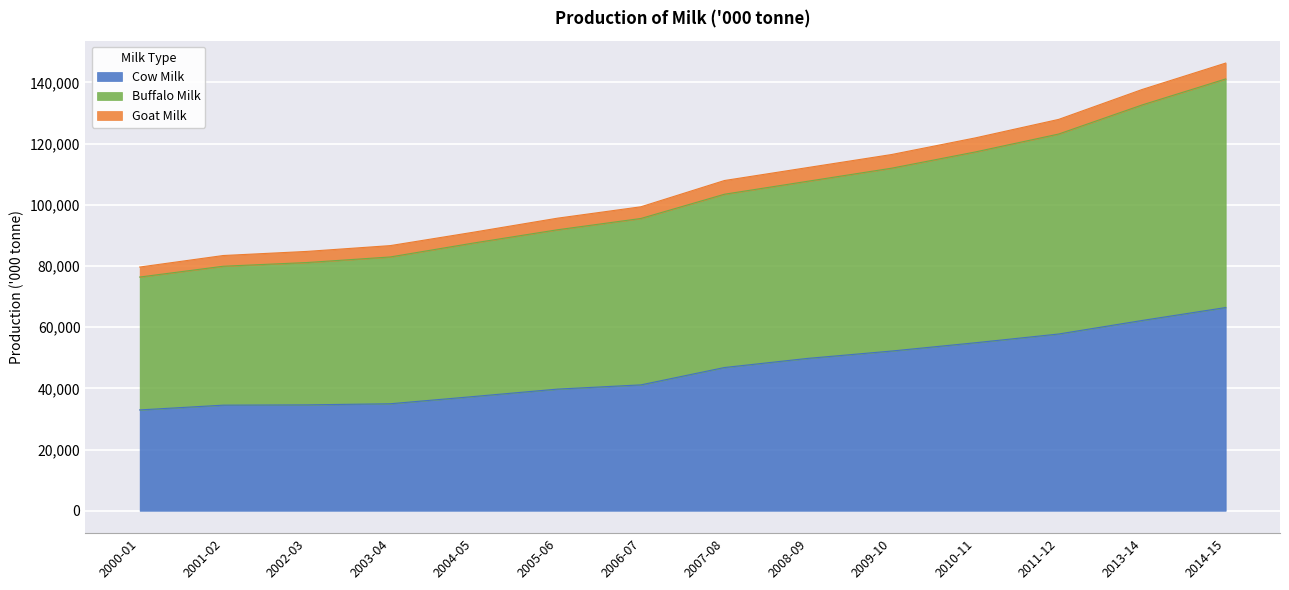

What is the total value across all series at 2014-15?

146313.5